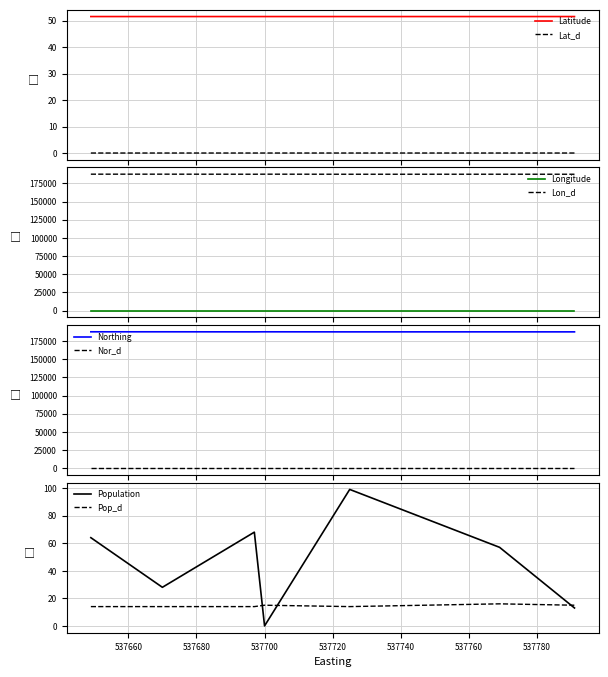

True or false: Longitude and Population cross at least once.

False